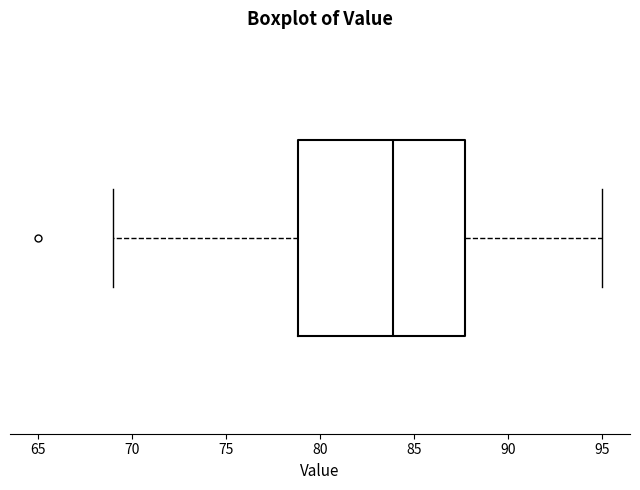

Where does the right whisker of the box end on the x-axis? The values are not printed on the chart, so give them approximately, as read against the axis.

95.0